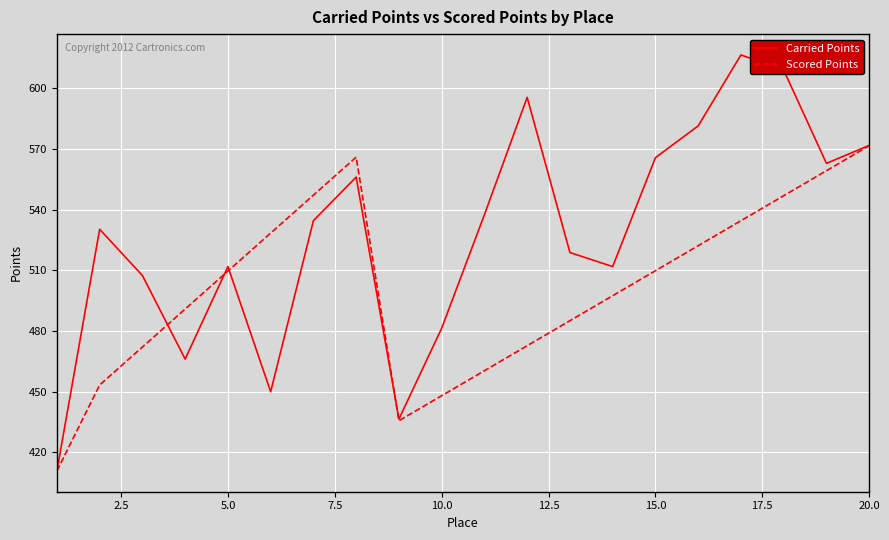

What is the sum of all Scored Points values?

10022.4